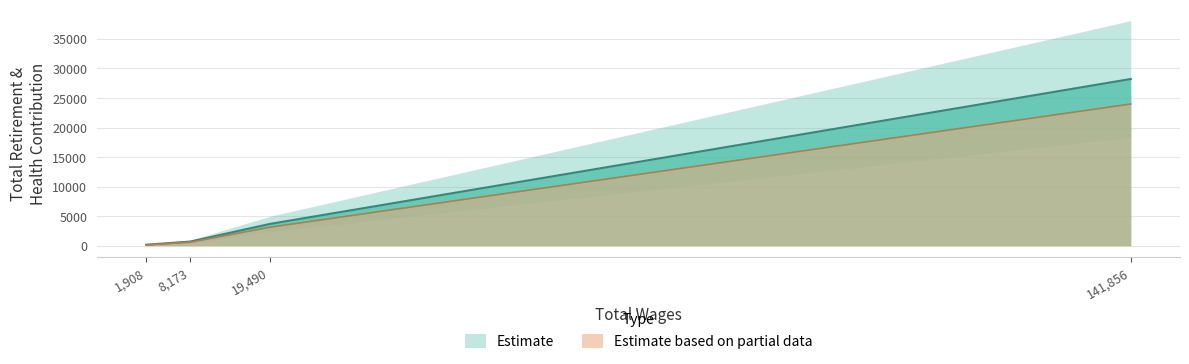

At which label is the value closest to 14190?

19490.0